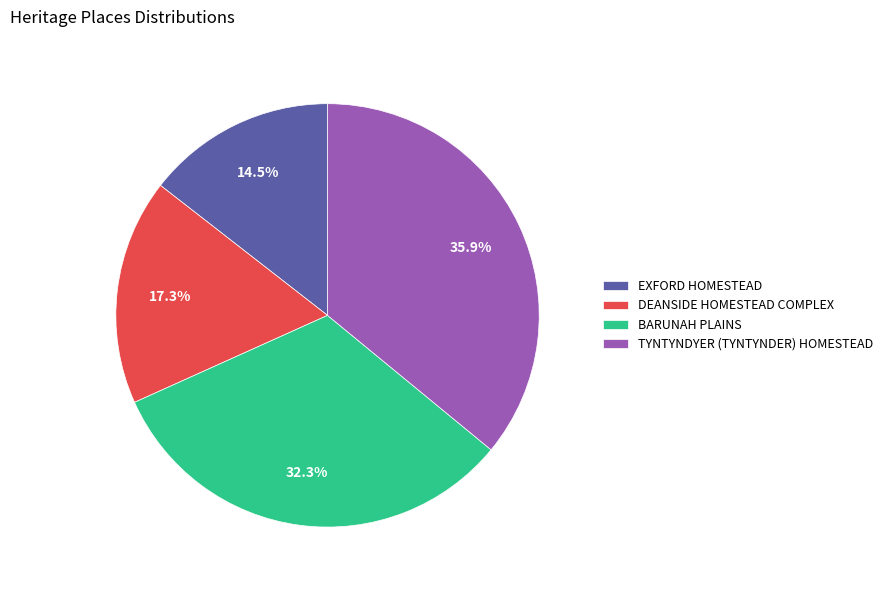

Approximately how many times larger is the value at BARUNAH PLAINS compared to DEANSIDE HOMESTEAD COMPLEX?

1.9